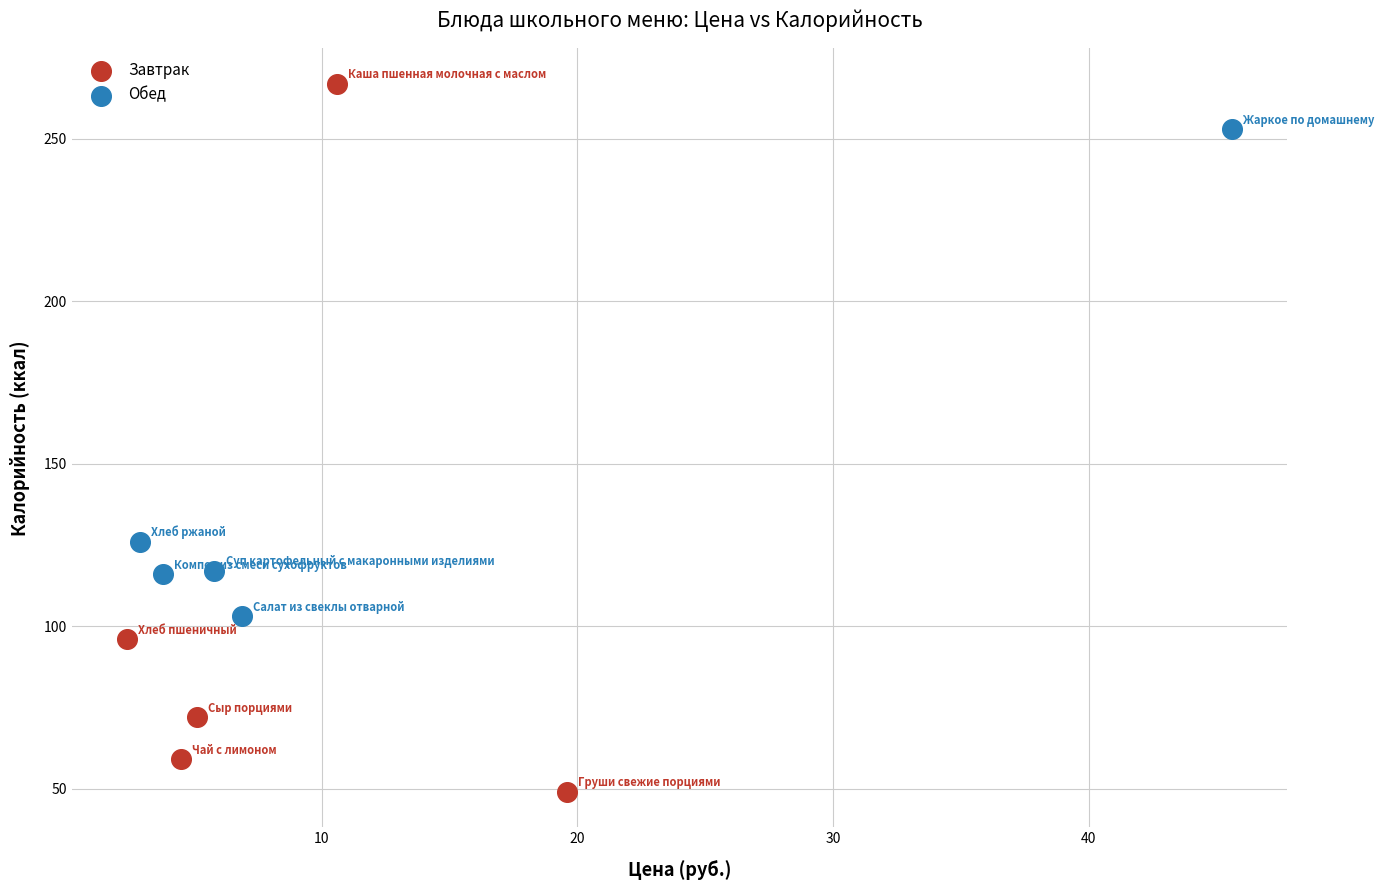

Which series reaches the maximum Y coordinate?

Завтрак